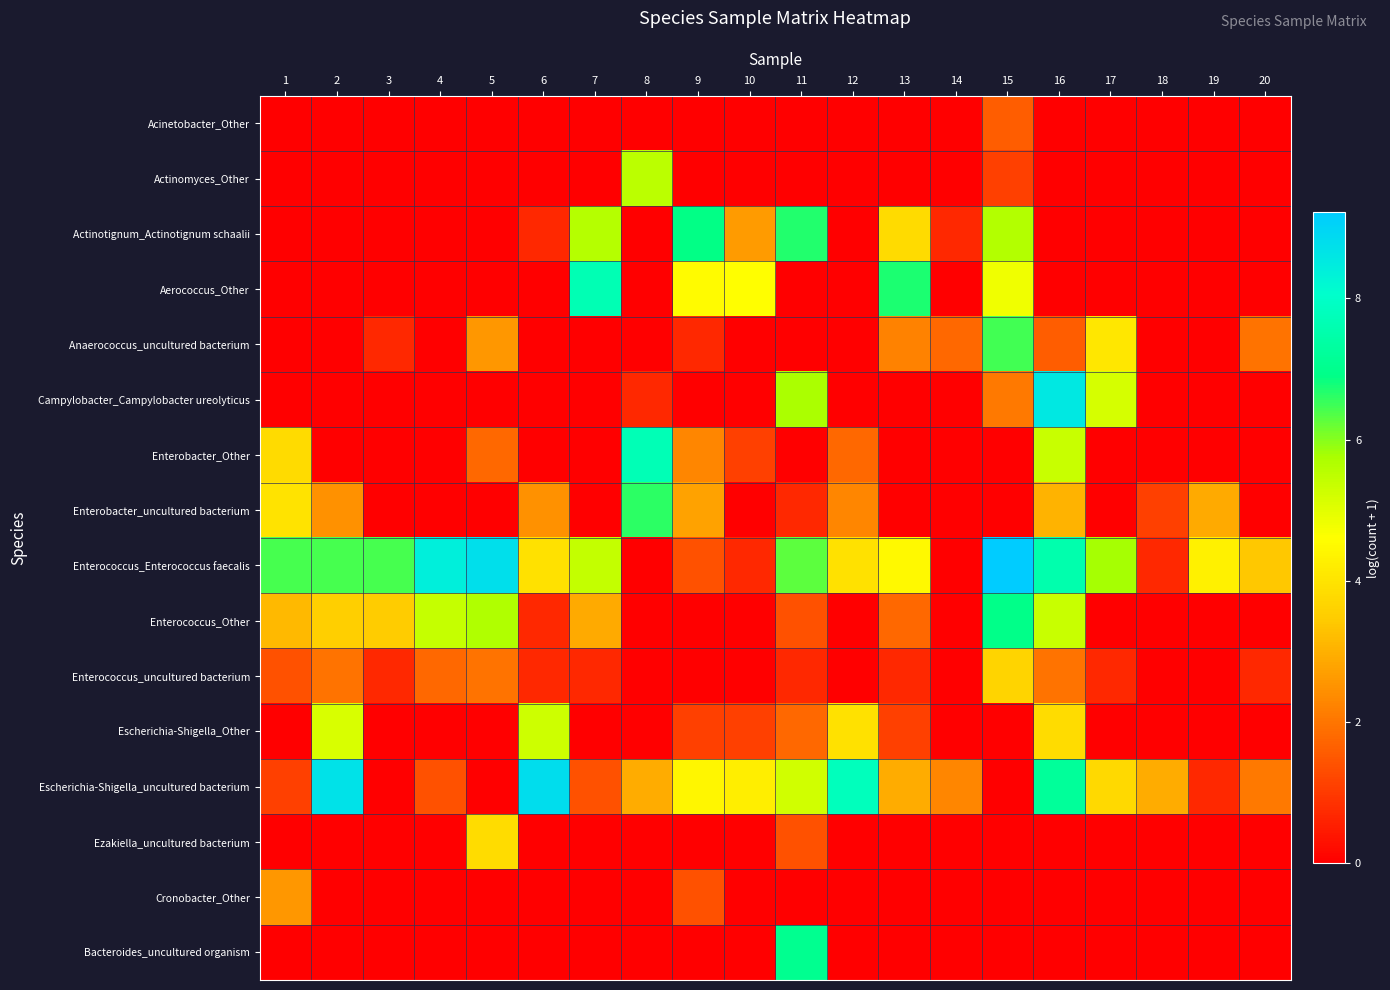

Reading left to right, transcribe all the data shown in this chart.

Acinetobacter_Other: 1=0.0	2=0.0	3=0.0	4=0.0	5=0.0	6=0.0	7=0.0	8=0.0	9=0.0	10=0.0	11=0.0	12=0.0	13=0.0	14=0.0	15=1.6	16=0.0	17=0.0	18=0.0	19=0.0	20=0.0
Actinomyces_Other: 1=0.0	2=0.0	3=0.0	4=0.0	5=0.0	6=0.0	7=0.0	8=5.5	9=0.0	10=0.0	11=0.0	12=0.0	13=0.0	14=0.0	15=1.1	16=0.0	17=0.0	18=0.0	19=0.0	20=0.0
Actinotignum_Actinotignum schaalii: 1=0.0	2=0.0	3=0.0	4=0.0	5=0.0	6=0.7	7=5.6	8=0.0	9=6.9	10=2.6	11=6.7	12=0.0	13=3.8	14=0.7	15=5.6	16=0.0	17=0.0	18=0.0	19=0.0	20=0.0
Aerococcus_Other: 1=0.0	2=0.0	3=0.0	4=0.0	5=0.0	6=0.0	7=7.6	8=0.0	9=4.5	10=4.6	11=0.0	12=0.0	13=6.7	14=0.0	15=4.8	16=0.0	17=0.0	18=0.0	19=0.0	20=0.0
Anaerococcus_uncultured bacterium: 1=0.0	2=0.0	3=0.7	4=0.0	5=2.6	6=0.0	7=0.0	8=0.0	9=0.7	10=0.0	11=0.0	12=0.0	13=2.2	14=1.8	15=6.5	16=1.6	17=4.1	18=0.0	19=0.0	20=1.9
Campylobacter_Campylobacter ureolyticus: 1=0.0	2=0.0	3=0.0	4=0.0	5=0.0	6=0.0	7=0.0	8=0.7	9=0.0	10=0.0	11=5.7	12=0.0	13=0.0	14=0.0	15=2.1	16=8.5	17=5.2	18=0.0	19=0.0	20=0.0
Enterobacter_Other: 1=3.8	2=0.0	3=0.0	4=0.0	5=1.8	6=0.0	7=0.0	8=7.7	9=2.3	10=1.1	11=0.0	12=1.8	13=0.0	14=0.0	15=0.0	16=5.3	17=0.0	18=0.0	19=0.0	20=0.0
Enterobacter_uncultured bacterium: 1=4.0	2=2.5	3=0.0	4=0.0	5=0.0	6=2.5	7=0.0	8=6.6	9=2.8	10=0.0	11=0.7	12=2.3	13=0.0	14=0.0	15=0.0	16=3.0	17=0.0	18=1.1	19=2.9	20=0.0
Enterococcus_Enterococcus faecalis: 1=6.4	2=6.4	3=6.4	4=8.4	5=8.8	6=4.0	7=5.4	8=0.0	9=1.4	10=0.7	11=6.3	12=3.9	13=4.5	14=0.0	15=9.2	16=7.5	17=5.8	18=0.7	19=4.3	20=3.4
Enterococcus_Other: 1=3.1	2=3.6	3=3.5	4=5.4	5=5.7	6=0.7	7=2.9	8=0.0	9=0.0	10=0.0	11=1.4	12=0.0	13=1.8	14=0.0	15=6.9	16=5.4	17=0.0	18=0.0	19=0.0	20=0.0
Enterococcus_uncultured bacterium: 1=1.4	2=1.9	3=0.7	4=1.8	5=1.9	6=0.7	7=0.7	8=0.0	9=0.0	10=0.0	11=0.7	12=0.0	13=0.7	14=0.0	15=3.7	16=1.9	17=0.7	18=0.0	19=0.0	20=0.7
Escherichia-Shigella_Other: 1=0.0	2=5.1	3=0.0	4=0.0	5=0.0	6=5.3	7=0.0	8=0.0	9=1.1	10=1.1	11=1.8	12=4.0	13=1.1	14=0.0	15=0.0	16=3.8	17=0.0	18=0.0	19=0.0	20=0.0
Escherichia-Shigella_uncultured bacterium: 1=1.1	2=8.7	3=0.0	4=1.4	5=0.0	6=8.8	7=1.4	8=2.9	9=4.4	10=4.2	11=5.2	12=7.8	13=2.9	14=2.3	15=0.0	16=7.2	17=3.8	18=2.9	19=0.7	20=2.1
Ezakiella_uncultured bacterium: 1=0.0	2=0.0	3=0.0	4=0.0	5=3.8	6=0.0	7=0.0	8=0.0	9=0.0	10=0.0	11=1.4	12=0.0	13=0.0	14=0.0	15=0.0	16=0.0	17=0.0	18=0.0	19=0.0	20=0.0
Cronobacter_Other: 1=2.6	2=0.0	3=0.0	4=0.0	5=0.0	6=0.0	7=0.0	8=0.0	9=1.4	10=0.0	11=0.0	12=0.0	13=0.0	14=0.0	15=0.0	16=0.0	17=0.0	18=0.0	19=0.0	20=0.0
Bacteroides_uncultured organism: 1=0.0	2=0.0	3=0.0	4=0.0	5=0.0	6=0.0	7=0.0	8=0.0	9=0.0	10=0.0	11=7.0	12=0.0	13=0.0	14=0.0	15=0.0	16=0.0	17=0.0	18=0.0	19=0.0	20=0.0